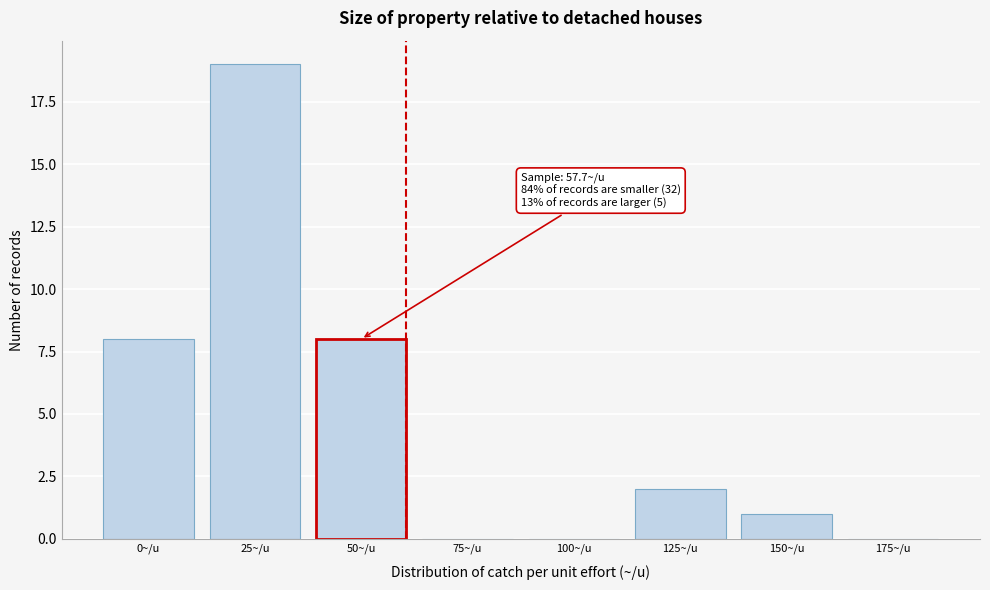

Reading left to right, transcribe all the data shown in this chart.

0~/u=8	25~/u=19	50~/u=8	75~/u=0	100~/u=0	125~/u=2	150~/u=1	175~/u=0